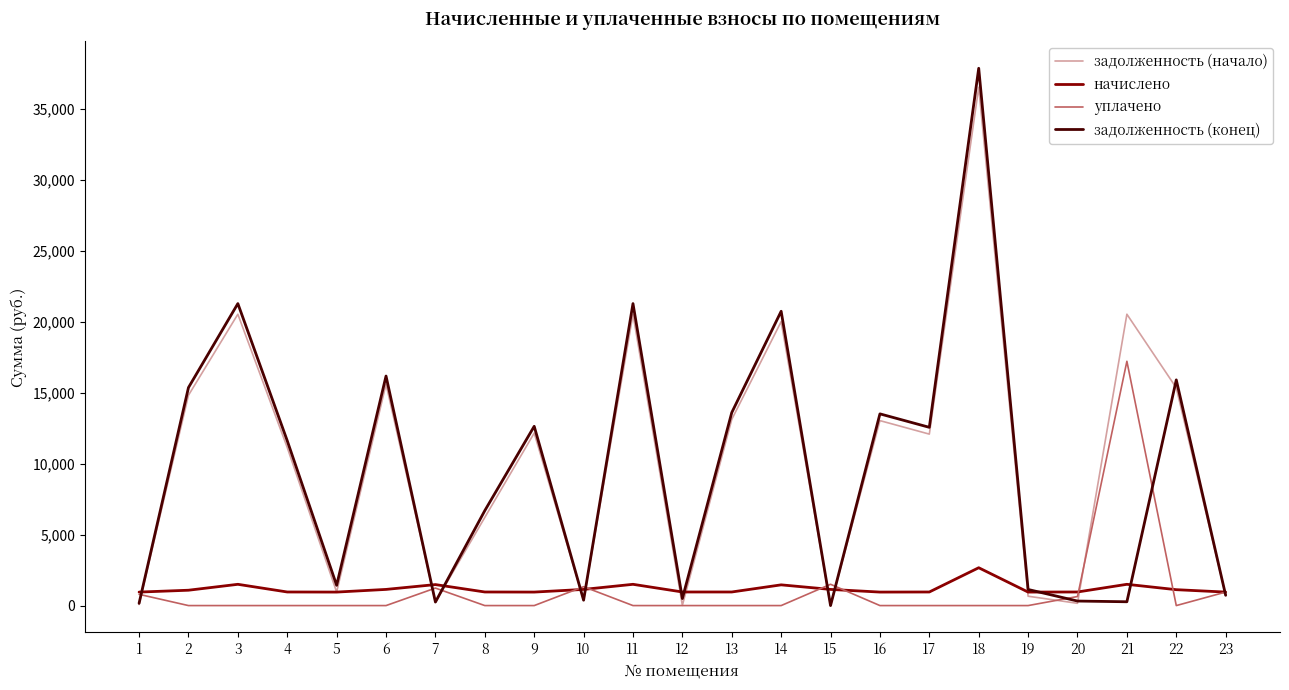

List the series in order of their peak value, highest first.

задолженность (конец), задолженность (начало), уплачено, начислено